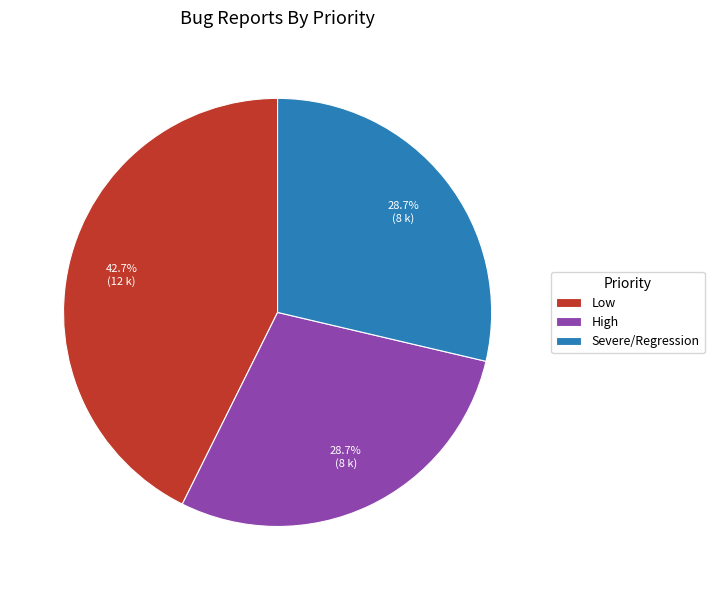

Which category has the biggest portion of the pie?

Low